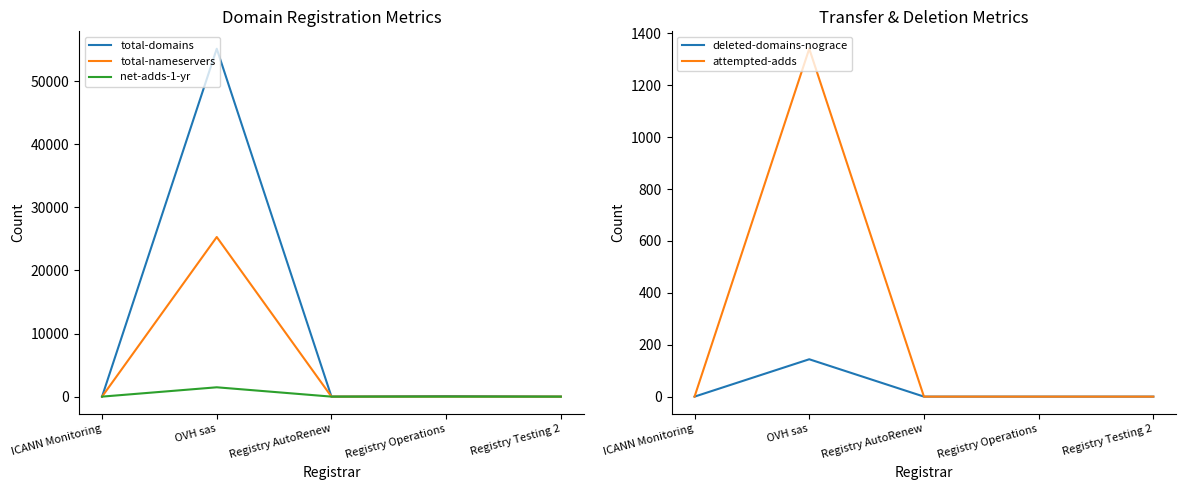

List the labels in order of total-nameservers value, largest first.

OVH sas, Registry Operations, ICANN Monitoring, Registry AutoRenew, Registry Testing 2